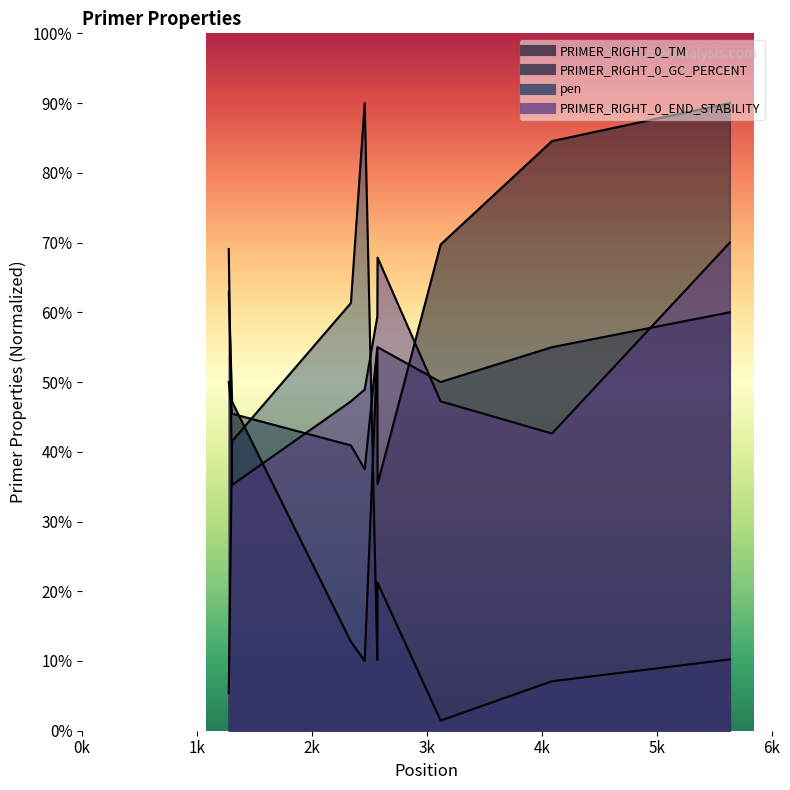

Which series has the largest total across all categories?

PRIMER_RIGHT_0_END_STABILITY